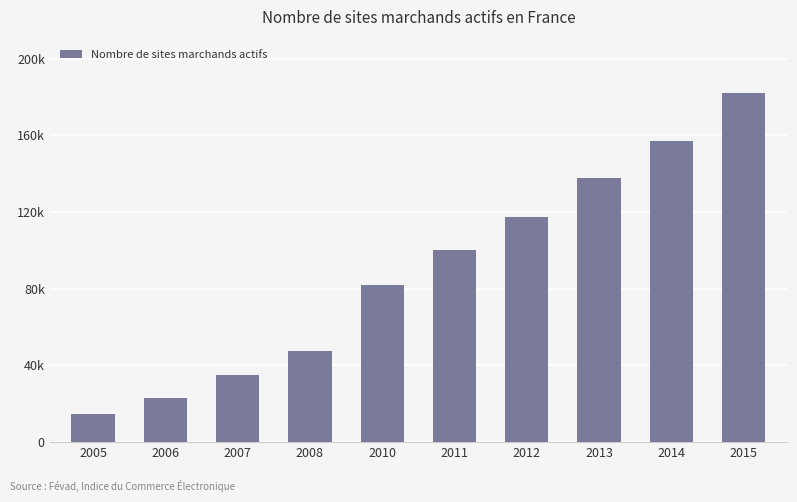

What is the difference between the second highest and second lowest values?

134400